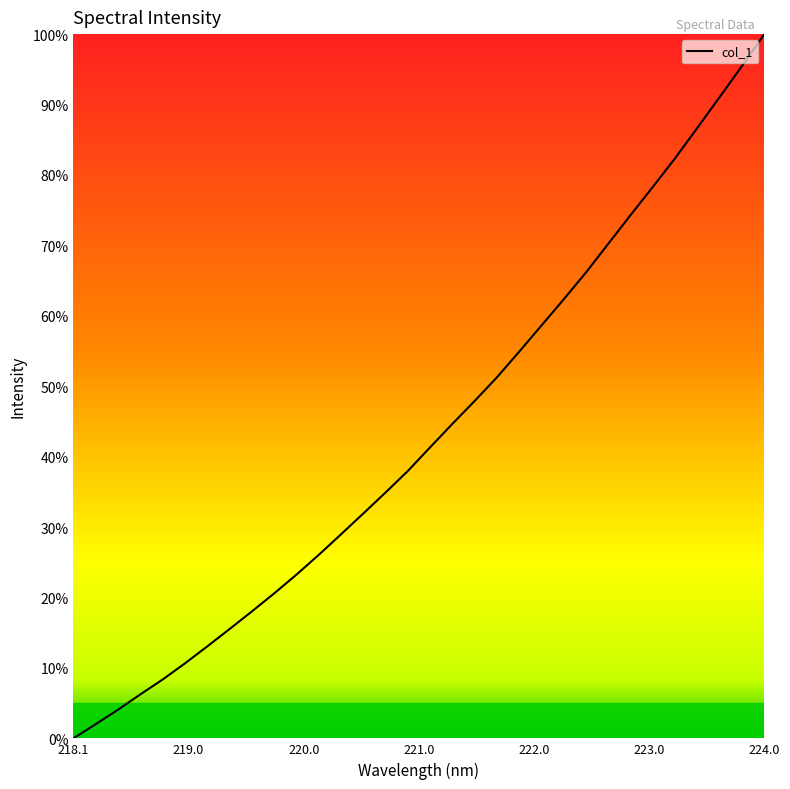

How many series are shown in this chart?

1